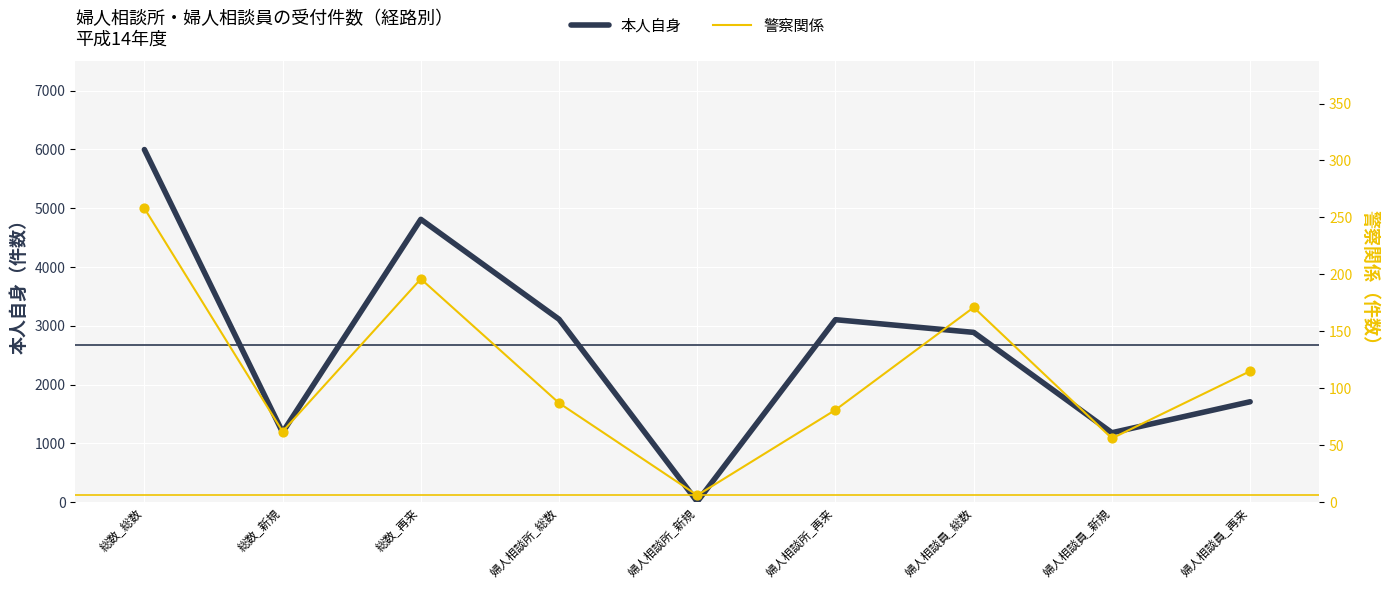

Is the value of 本人自身 at 総数_総数 greater than the value of 警察関係 at 総数_新規?

Yes